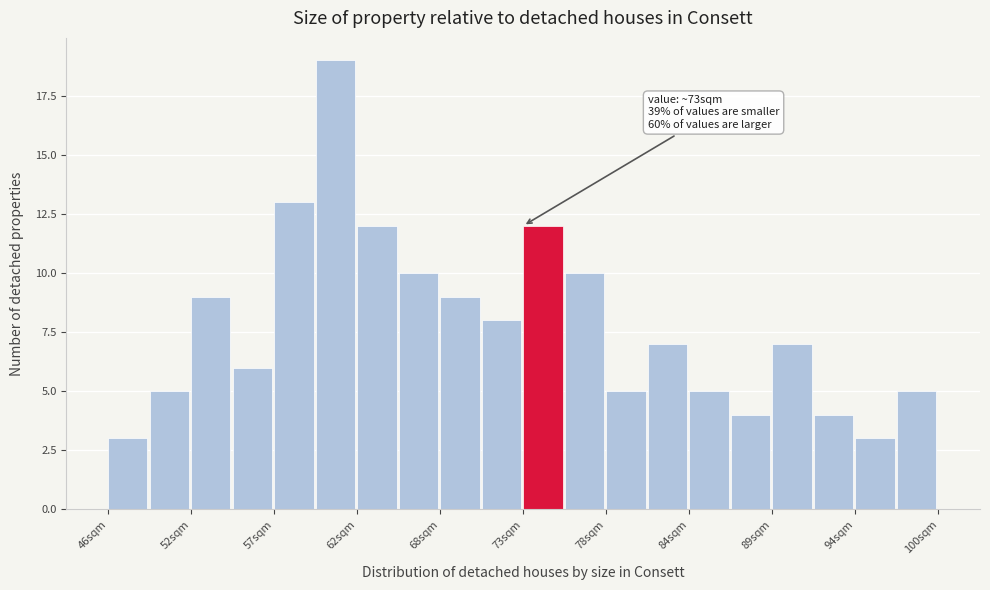

Read against the x-axis, roughly where is the centre of the tallest bar?

61